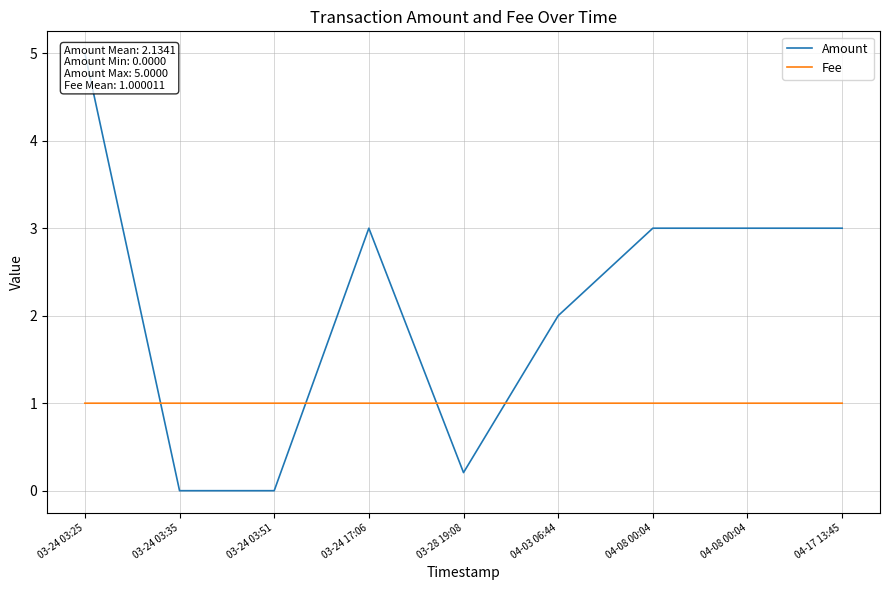

Which series has the largest total across all categories?

Amount